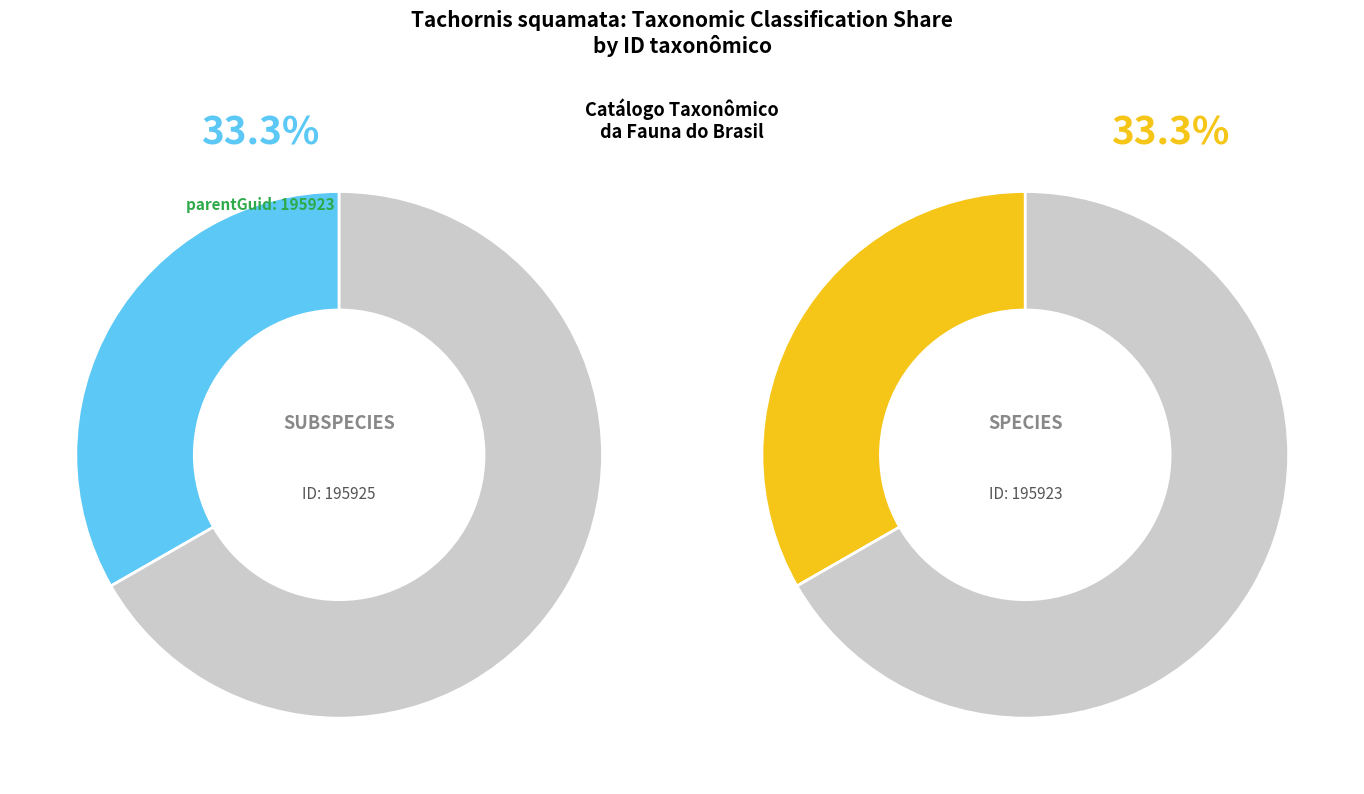

Which category has the smallest portion of the pie?

195923